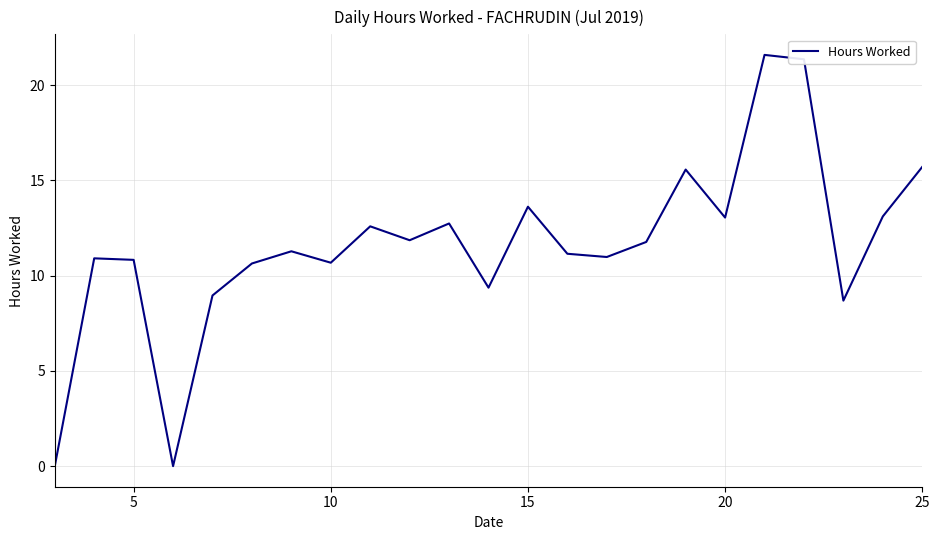

Does the chart have visible grid lines?

Yes